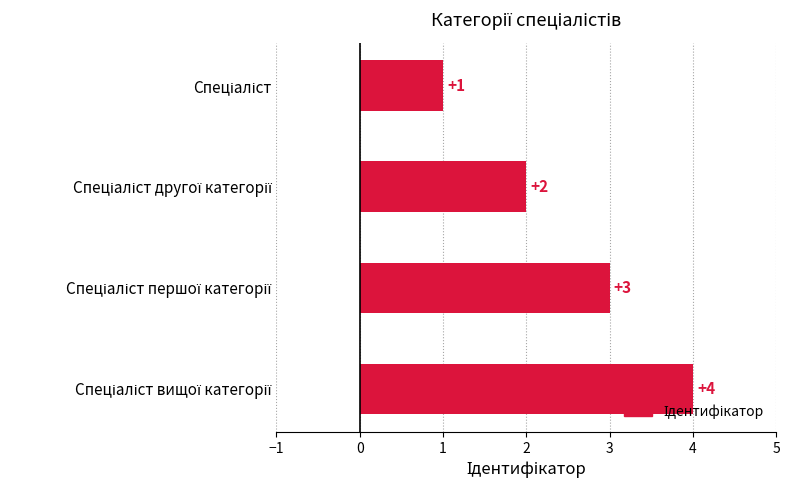

What is the sum of all values?

10